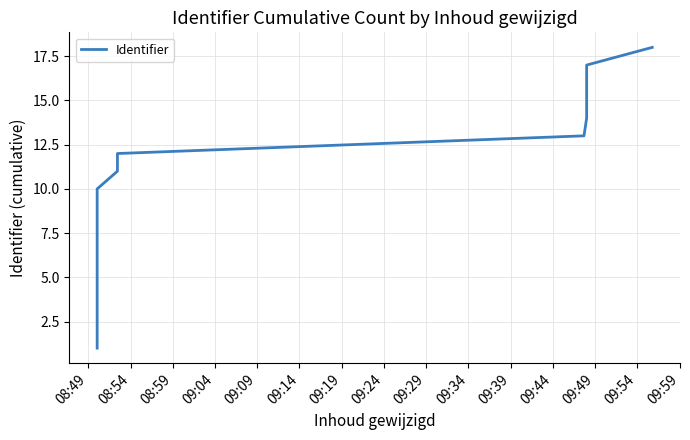

What is the difference between the maximum and second lowest values?

16